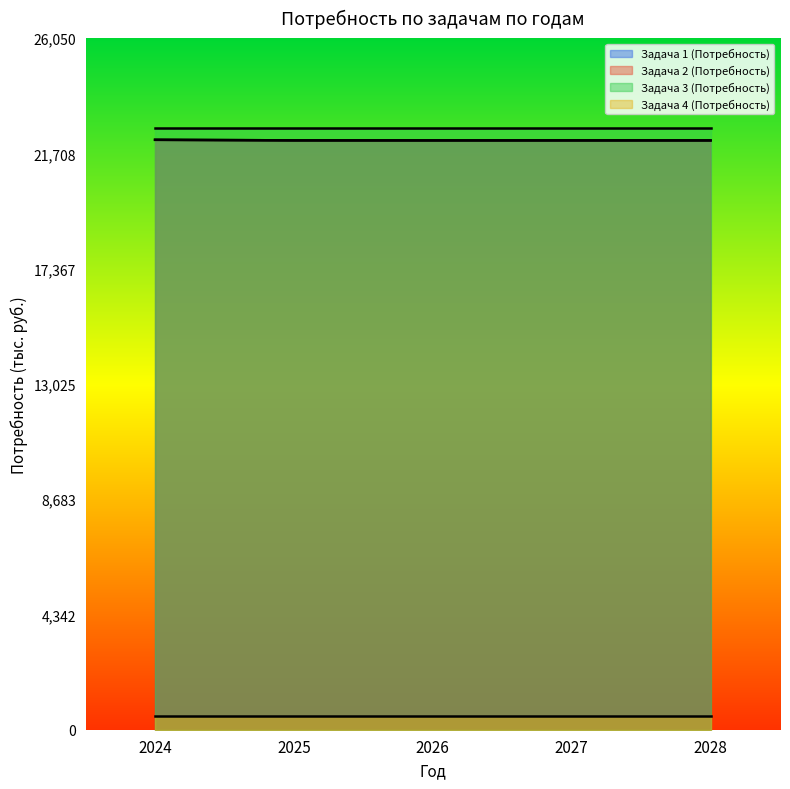

True or false: Задача 2 (Потребность) has more than 0 interior local peaks.

False